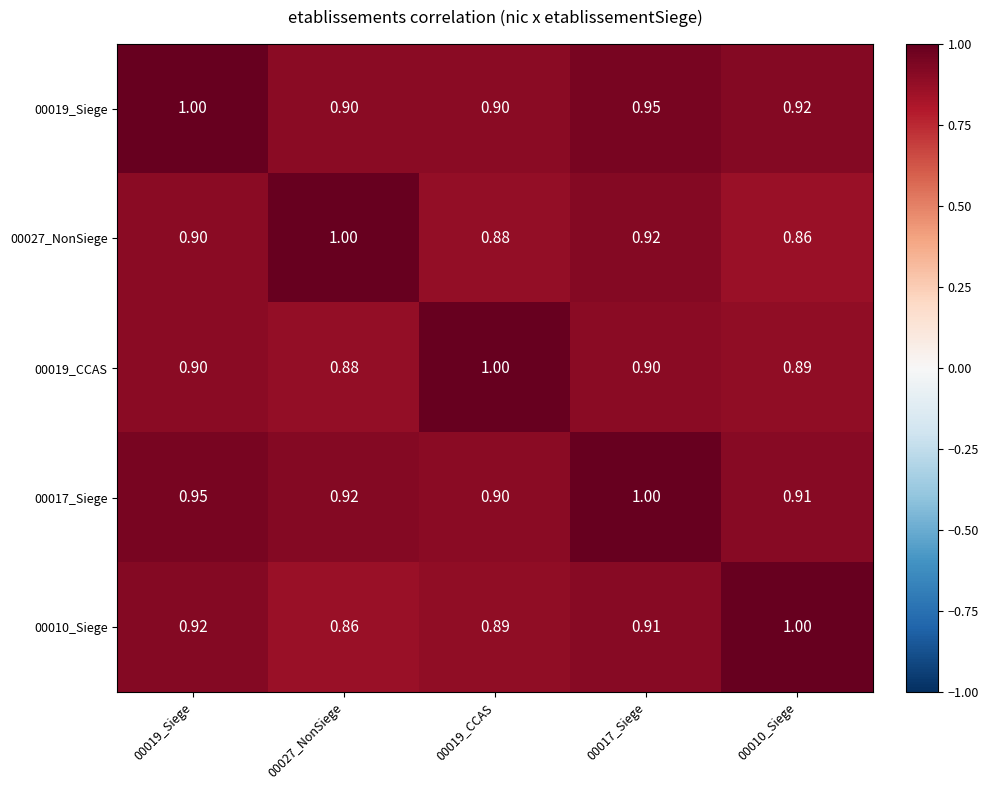

Is the value of 00019_CCAS at 00010_Siege greater than the value of 00027_NonSiege at 00019_Siege?

No